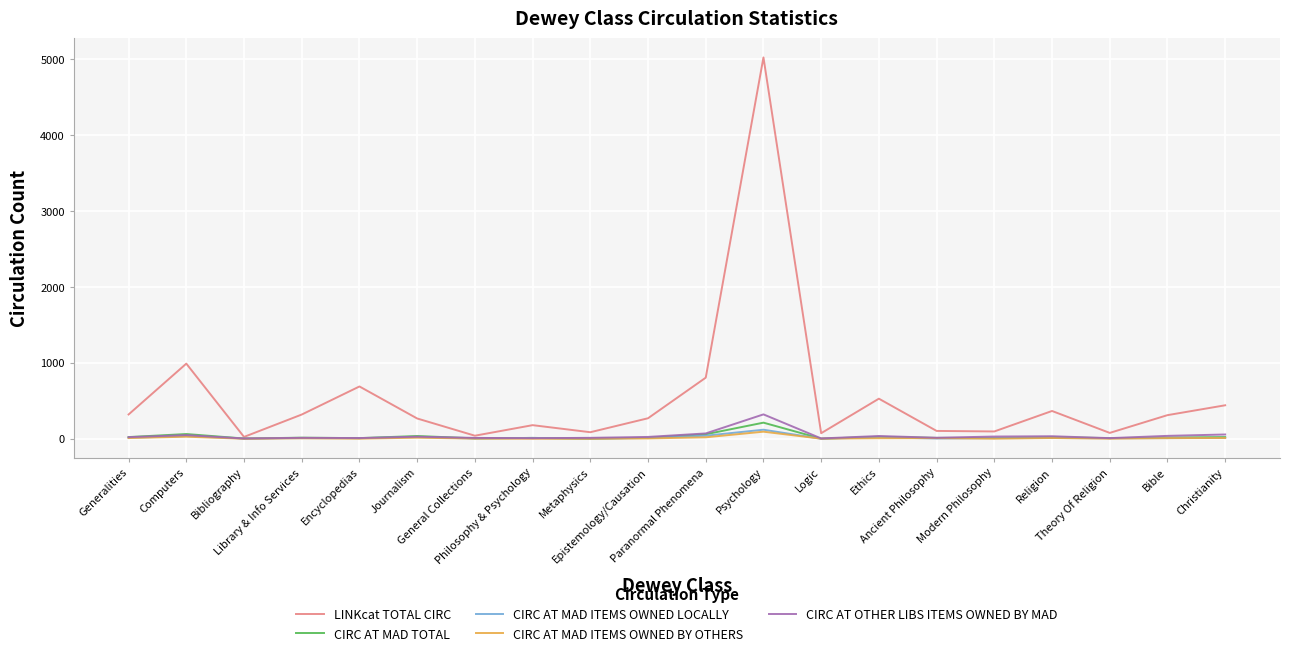

Which series has the largest total across all categories?

LINKcat TOTAL CIRC